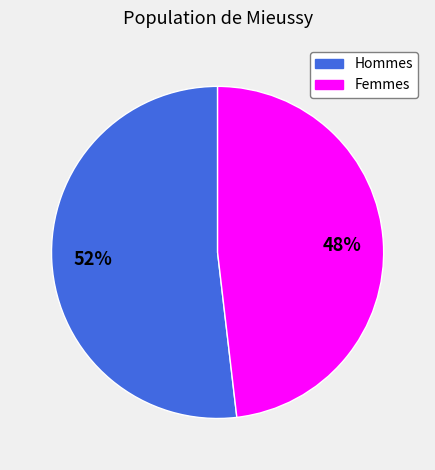

To the nearest percent, what is the combined percentage of Hommes and Femmes?

100%